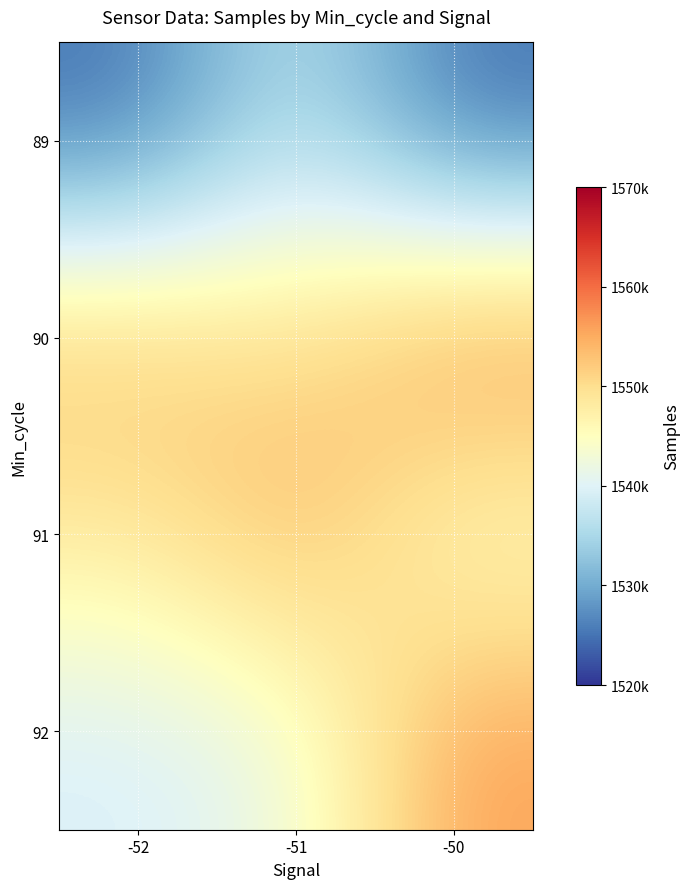

Between -50 and -52, which is larger?

-52